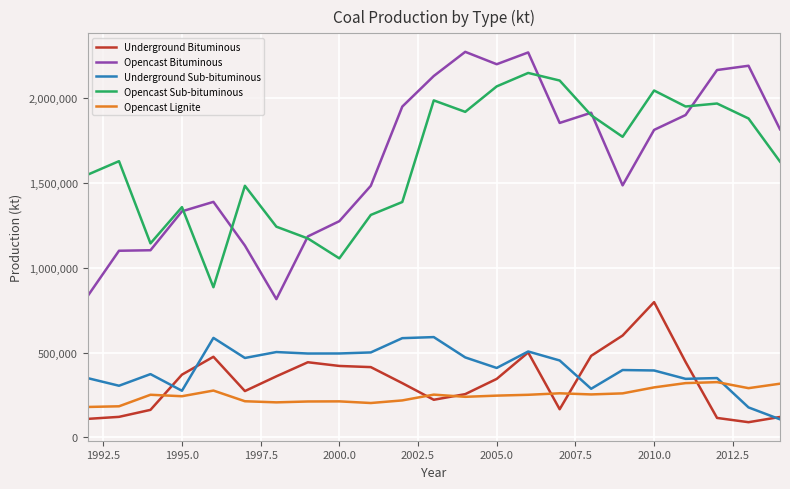

True or false: Opencast Sub-bituminous and Opencast Lignite intersect in this chart.

False